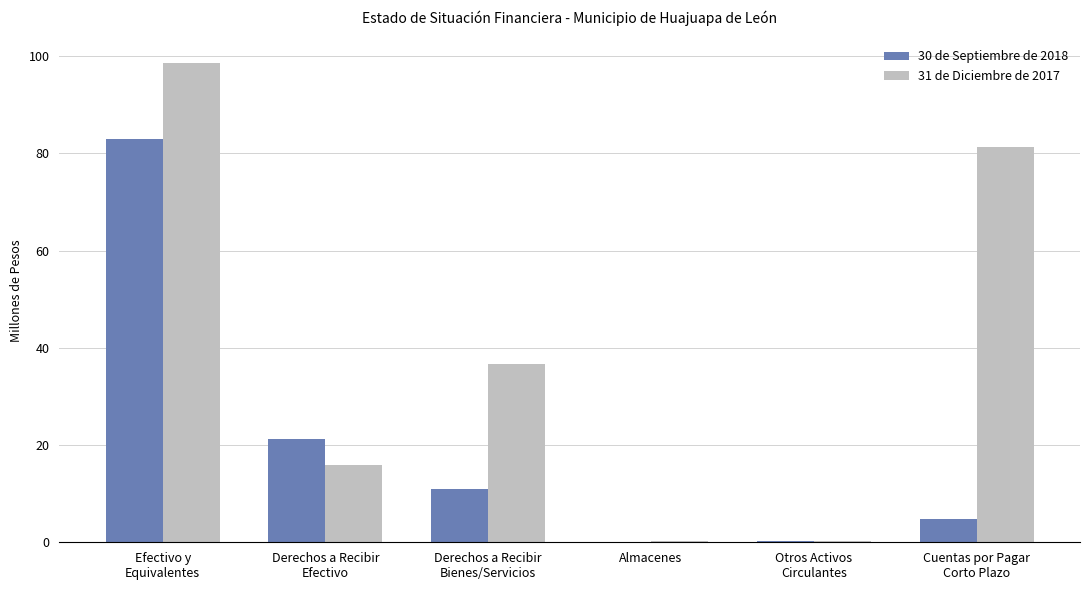

Where is 31 de Diciembre de 2017 nearest to the value 49?

Derechos a Recibir
Bienes/Servicios